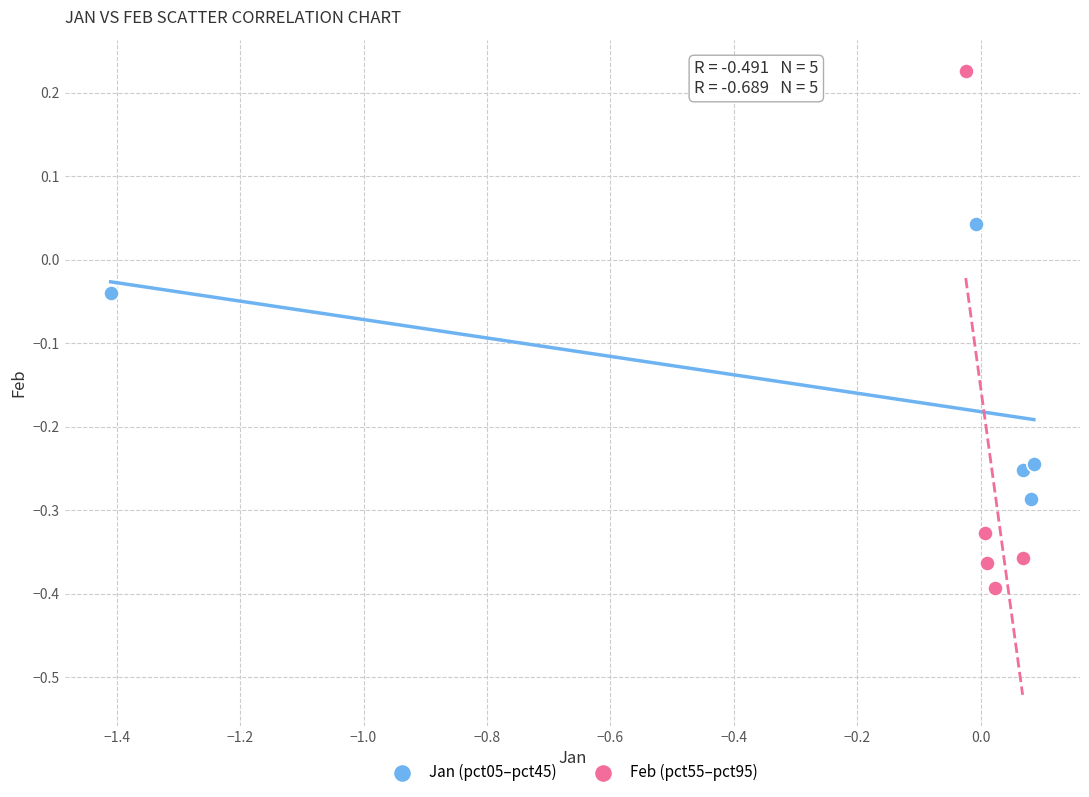

Which series contains the lowest Y value?

Feb (pct55–pct95)